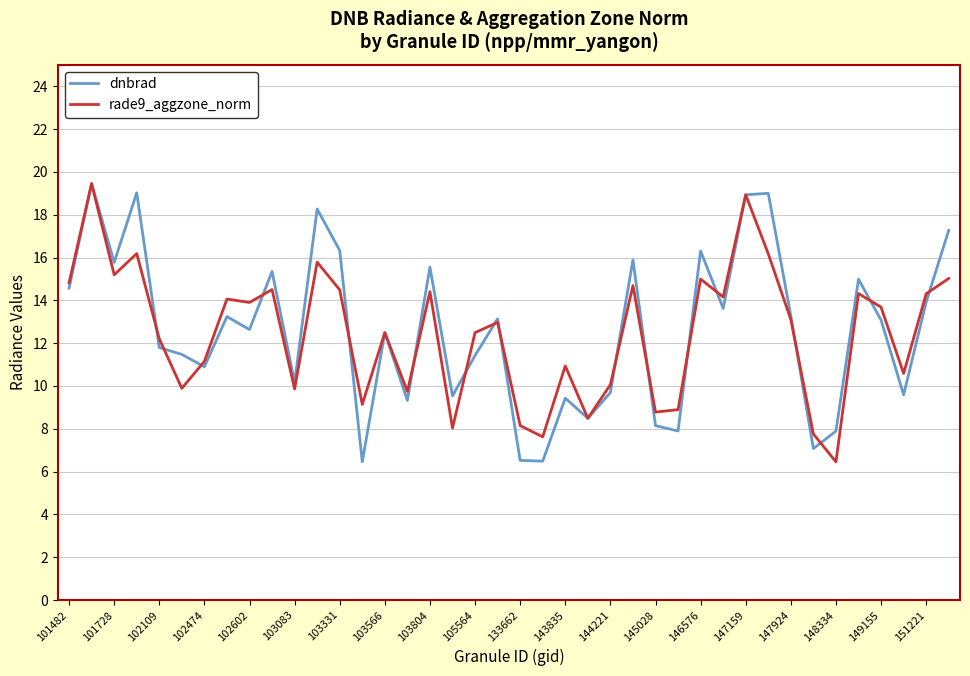

What is the average value of the rade9_aggzone_norm series?

12.4